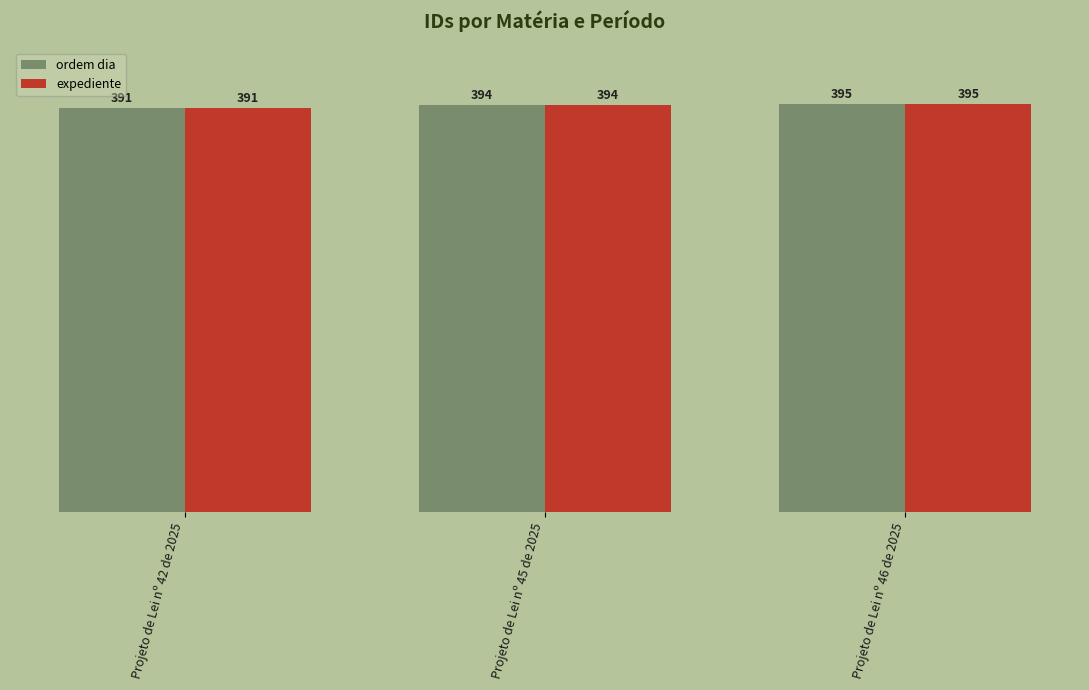

What is the total value across all series at Projeto de Lei nº 45 de 2025?

788